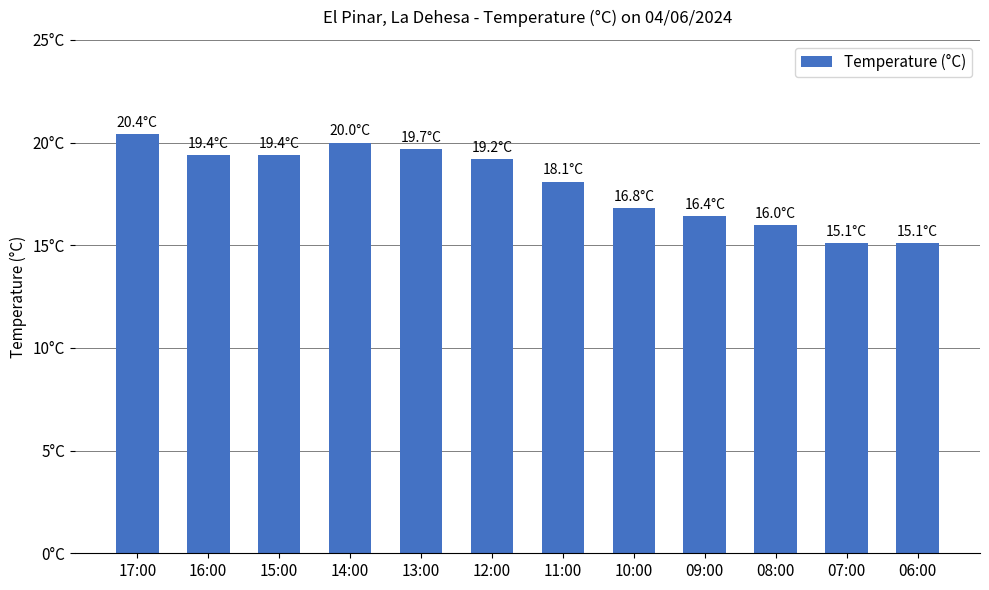

Are the bars horizontal?

No